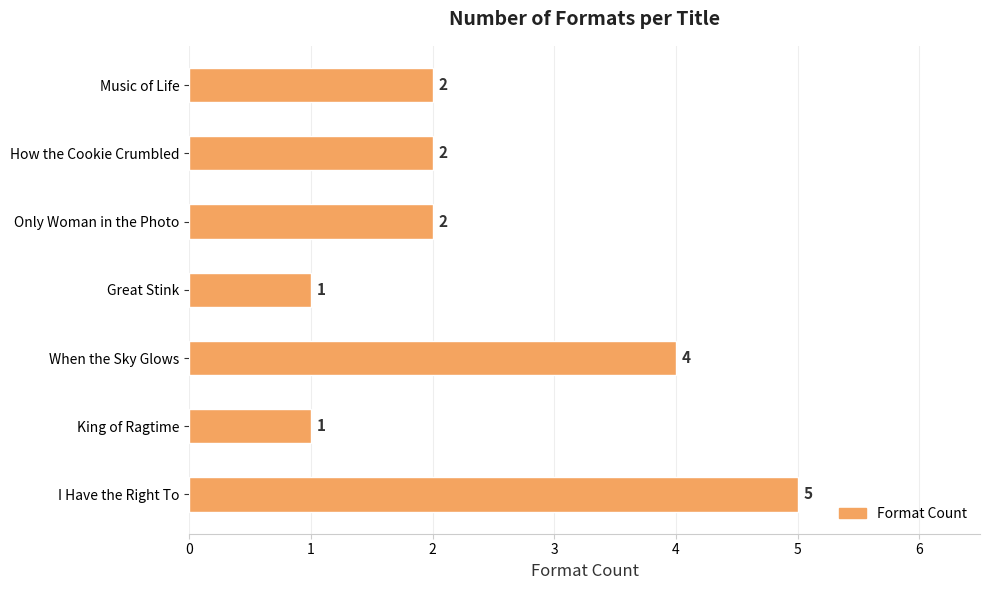

Reading bottom to top, transcribe all the data shown in this chart.

I Have the Right To=5	King of Ragtime=1	When the Sky Glows=4	Great Stink=1	Only Woman in the Photo=2	How the Cookie Crumbled=2	Music of Life=2